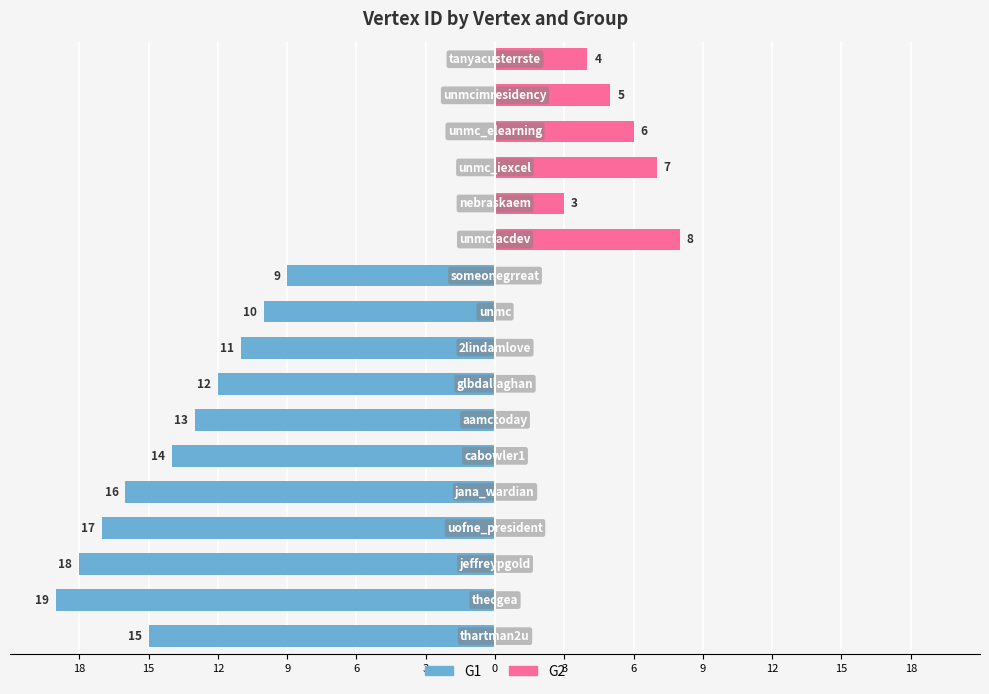

Where does the G1 series first go above -11?

9